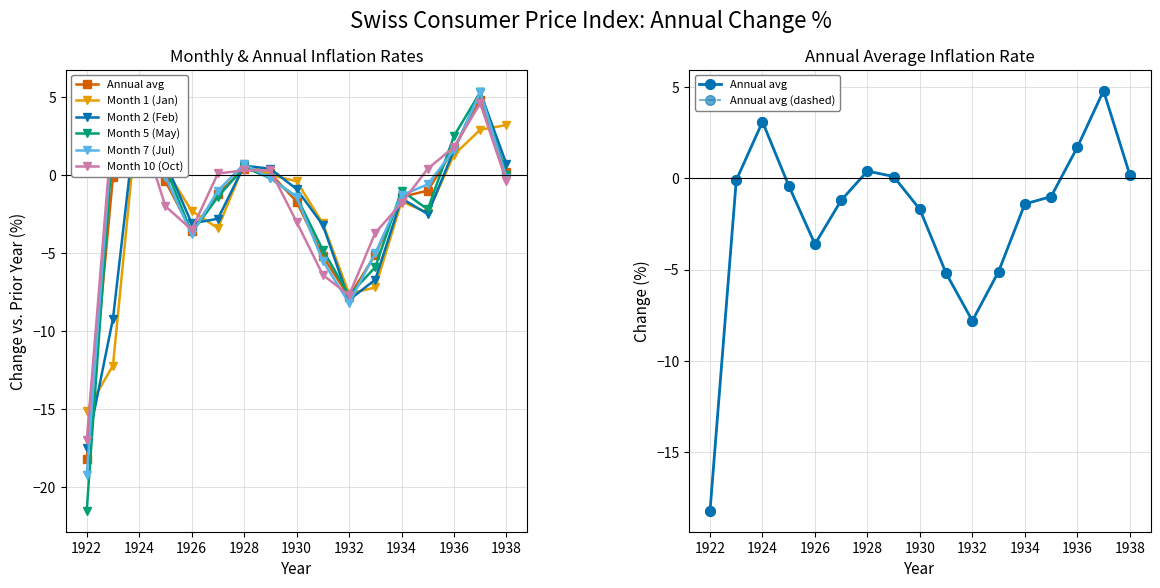

Reading right to left, what are all the values shown in this chart?

Annual avg: 0.2	4.8	1.7	-1.0	-1.4	-5.1	-7.8	-5.2	-1.7	0.1	0.4	-1.2	-3.6	-0.4	3.1	-0.1	-18.2
Month 1 (Jan): 3.2	2.9	1.3	-2.4	-1.7	-7.2	-7.6	-3.1	-0.4	0.0	0.7	-3.4	-2.3	0.4	5.0	-12.2	-15.1
Month 2 (Feb): 0.7	5.3	1.6	-2.5	-1.5	-6.7	-8.0	-3.2	-0.9	0.4	0.6	-2.8	-3.1	0.8	5.4	-9.2	-17.5
Month 5 (May): 0.0	5.3	2.5	-2.2	-1.0	-5.9	-7.7	-4.8	-1.4	-0.2	0.5	-1.4	-3.7	0.5	2.4	2.3	-21.5
Month 7 (Jul): -0.2	5.3	1.6	-0.6	-1.3	-5.0	-8.2	-5.5	-1.4	-0.2	0.7	-1.0	-3.8	-0.1	2.1	3.2	-19.2
Month 10 (Oct): -0.4	4.6	1.8	0.4	-1.8	-3.7	-7.7	-6.4	-3.0	0.3	0.3	0.1	-3.5	-2.0	3.3	3.6	-17.0